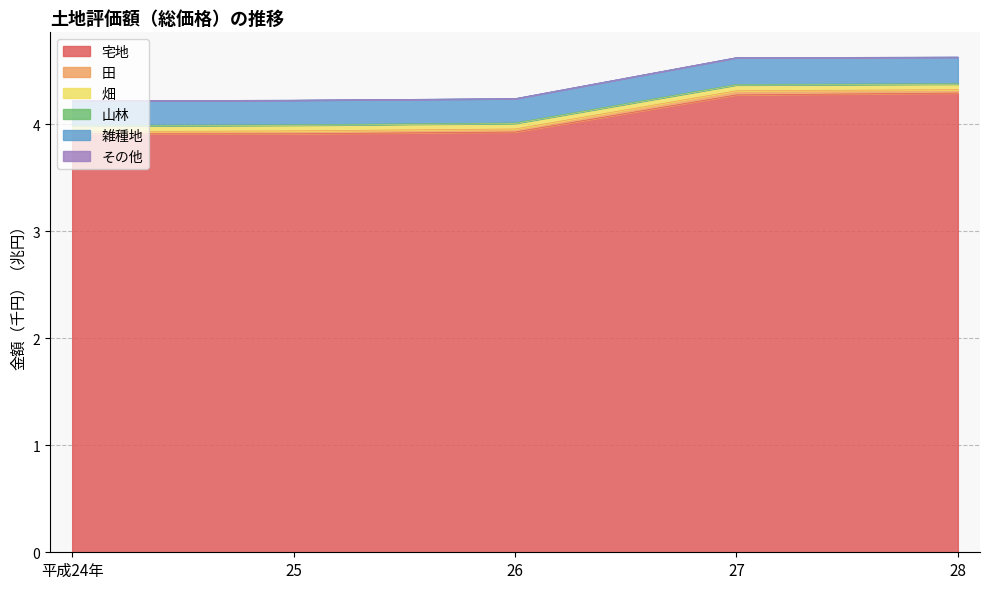

What is the smallest value displayed?

3.9